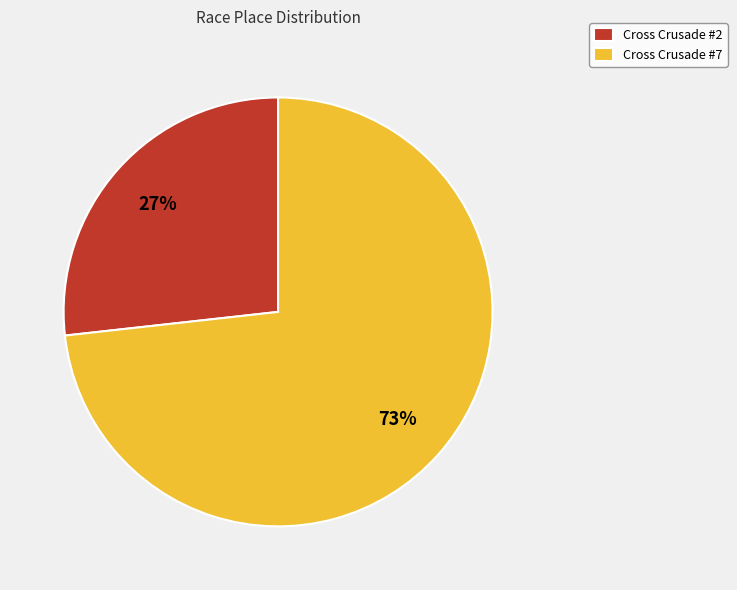

The Cross Crusade #7 slice represents 60% of the pie. True or false?

False